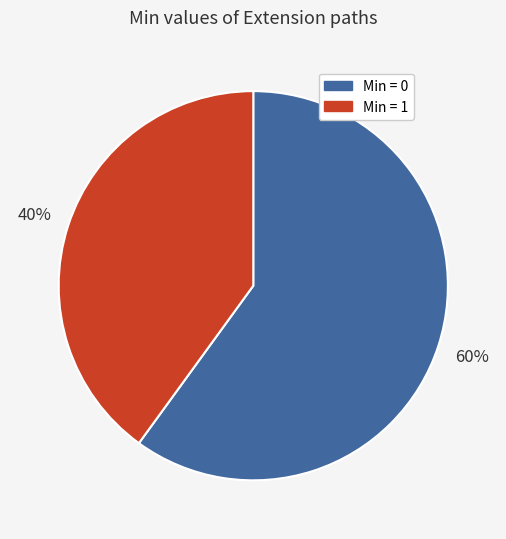

Is Min = 0 the majority of the pie?

Yes